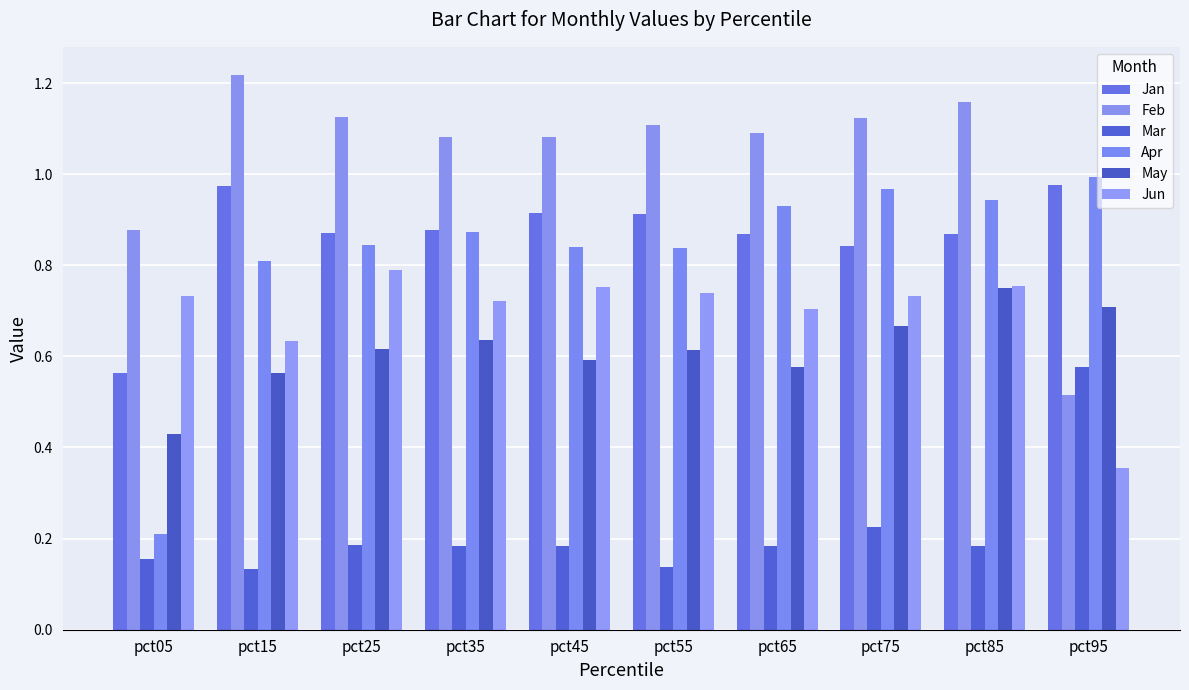

What is the total value across all series at pct65?

4.4